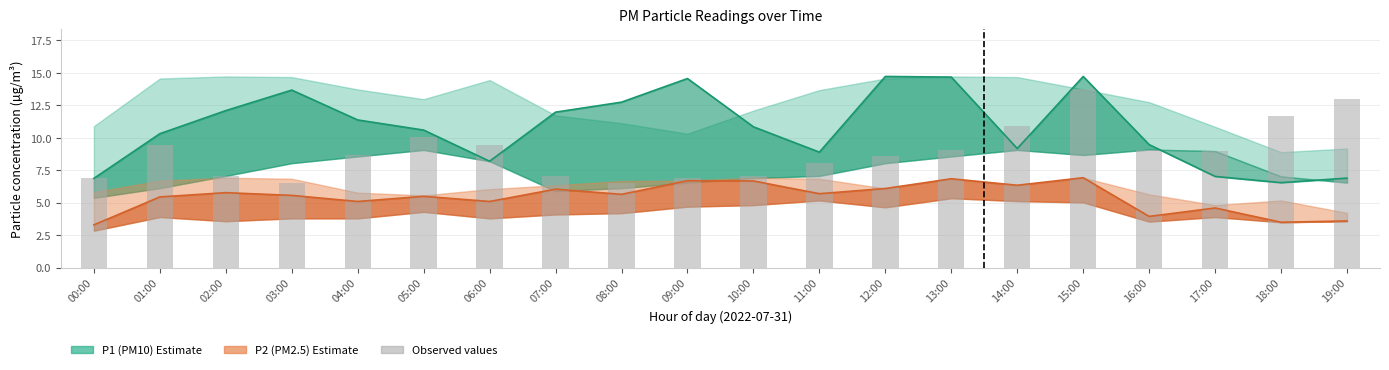

Rank the categories by value from highest to lowest.

15:00, 19:00, 18:00, 14:00, 05:00, 01:00, 06:00, 16:00, 13:00, 17:00, 04:00, 12:00, 11:00, 10:00, 02:00, 07:00, 09:00, 00:00, 03:00, 08:00